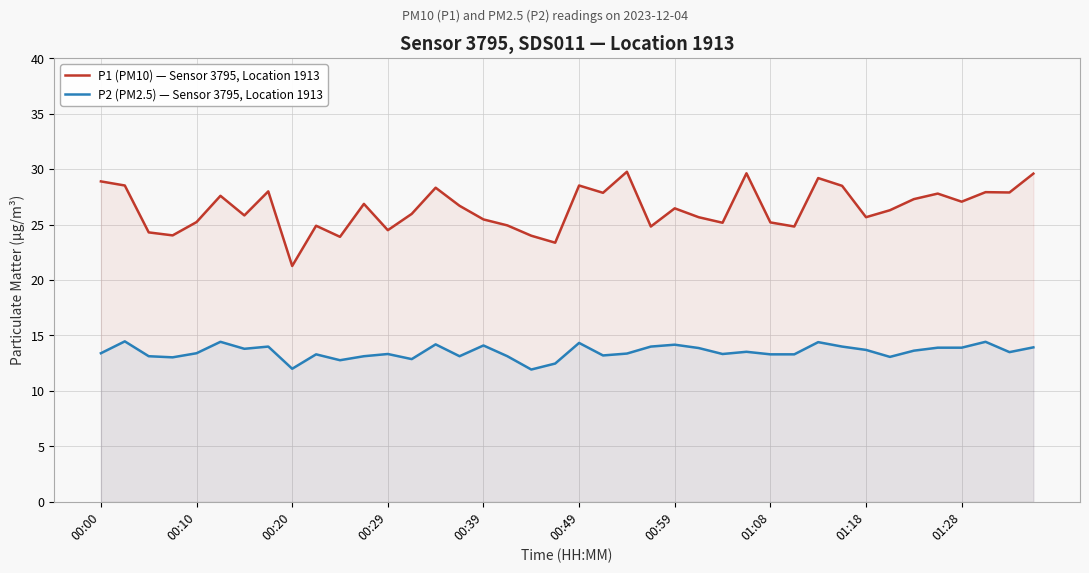

Which series has the largest range (max minus min)?

P1 (PM10) — Sensor 3795, Location 1913